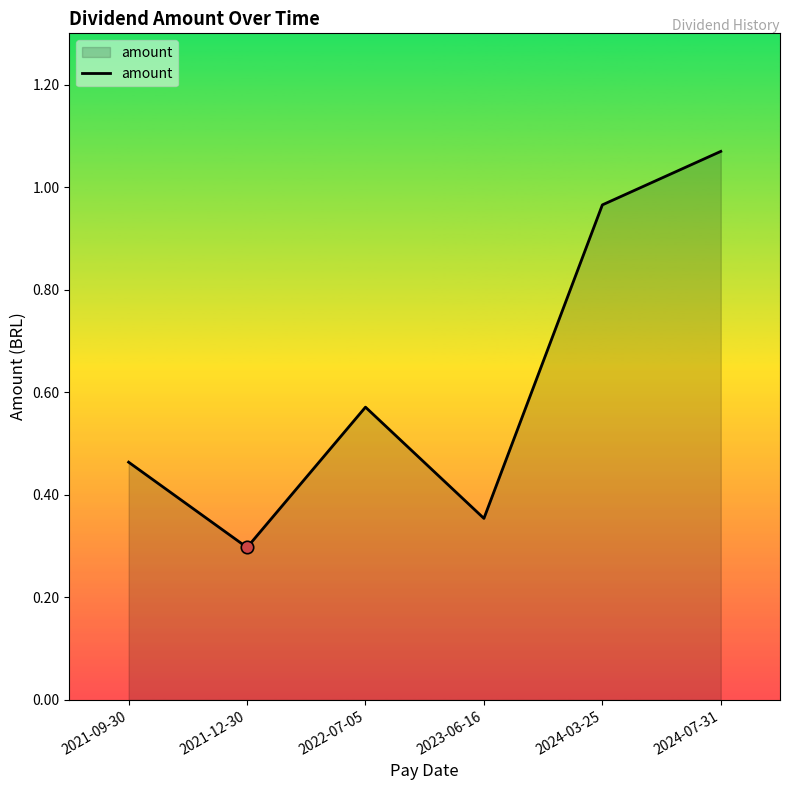

Between 2021-09-30 and 2023-06-16, which is larger?

2021-09-30